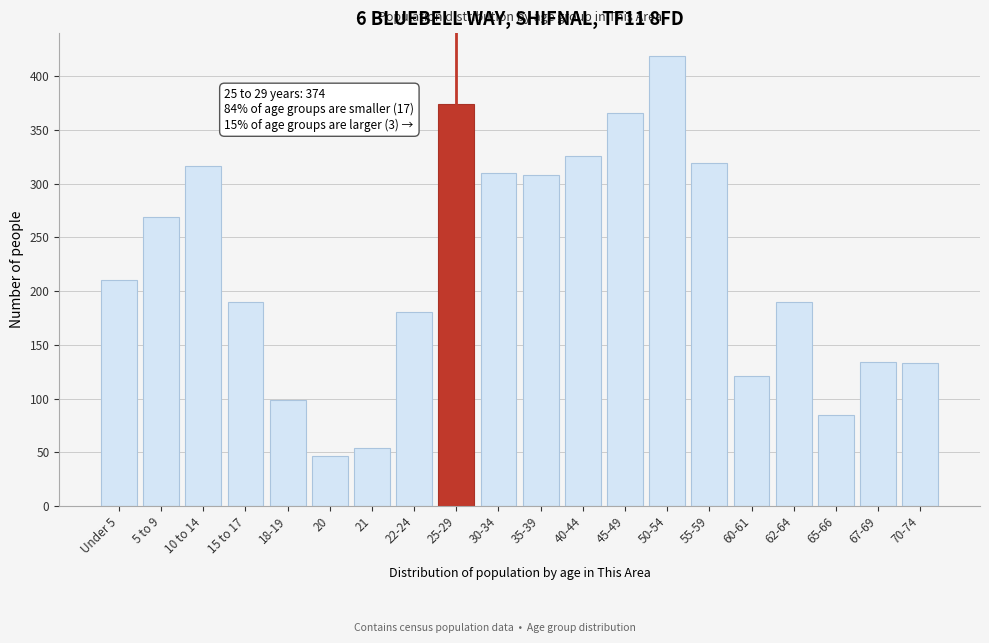

What is the sum of all values?

4451